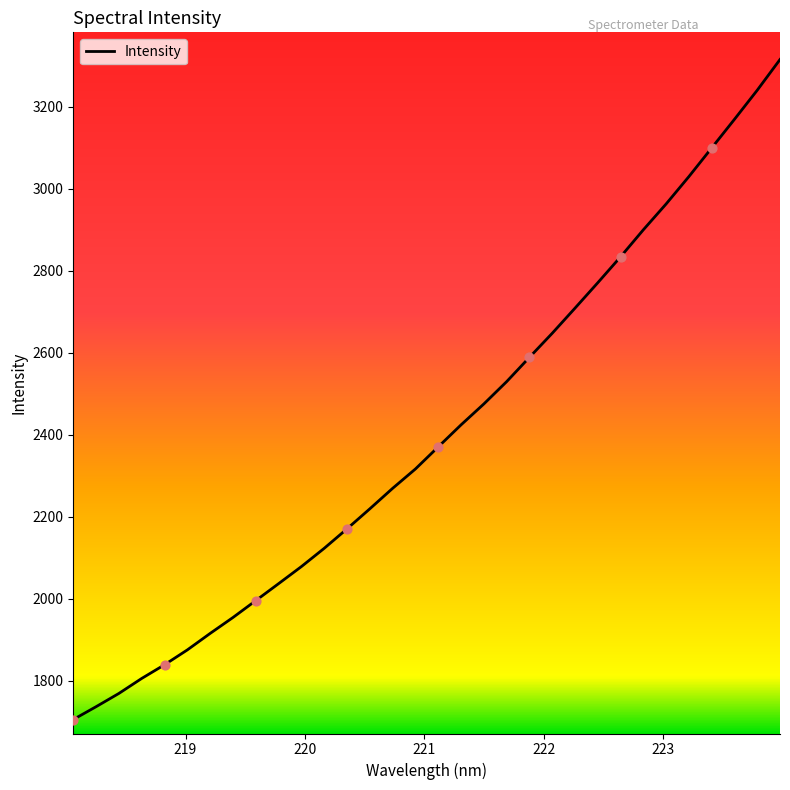

What is the maximum value shown in the chart?

3315.6